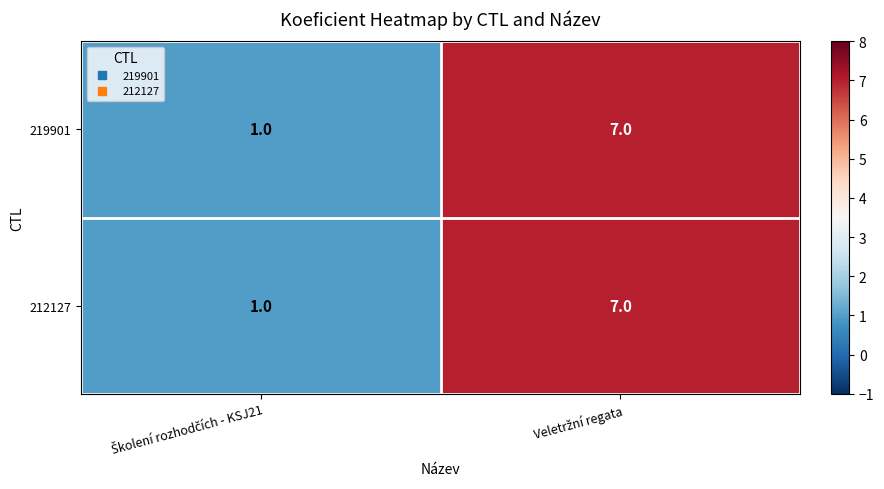

Reading right to left, what are all the values shown in this chart?

219901: 7	1
212127: 7	1